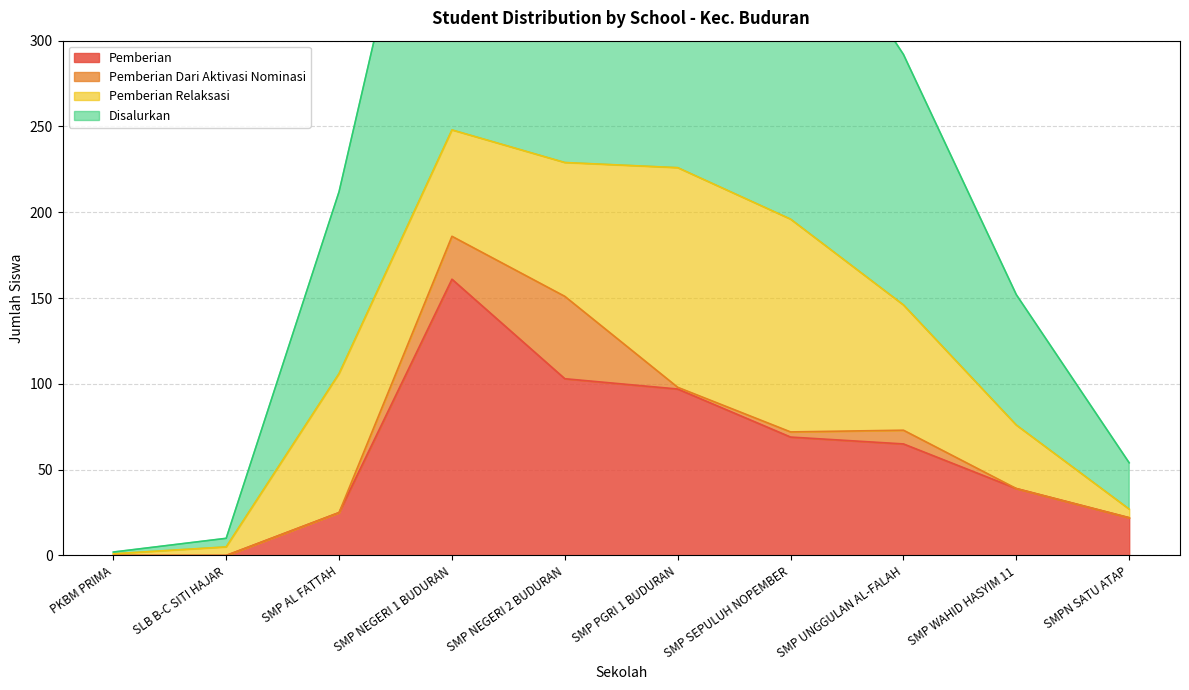

Which category has the highest value in the Pemberian series?

SMP NEGERI 1 BUDURAN